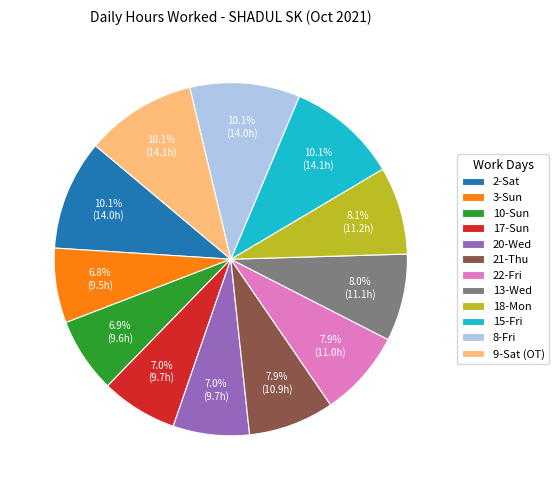

Do 3-Sun and 22-Fri together represent more than half of the pie?

No